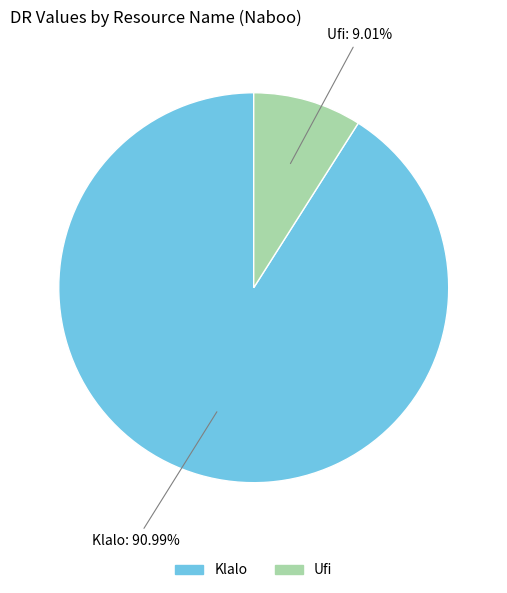

Which category has the biggest portion of the pie?

Klalo